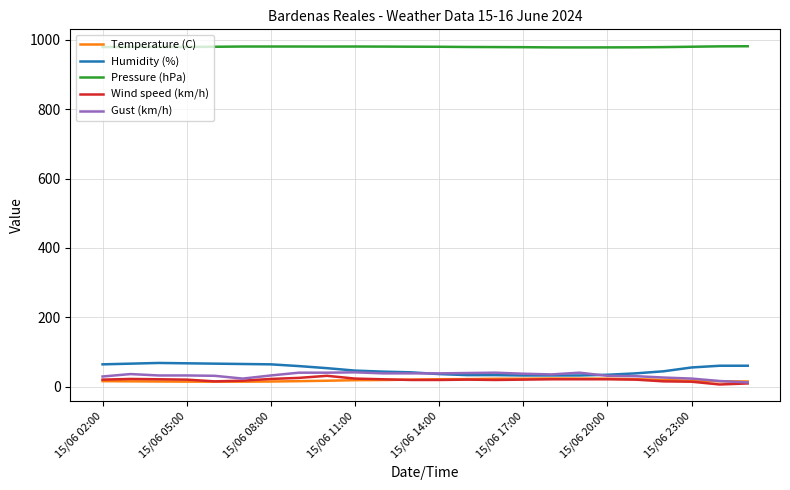

What are all the series names shown in the legend?

Temperature (C), Humidity (%), Pressure (hPa), Wind speed (km/h), Gust (km/h)